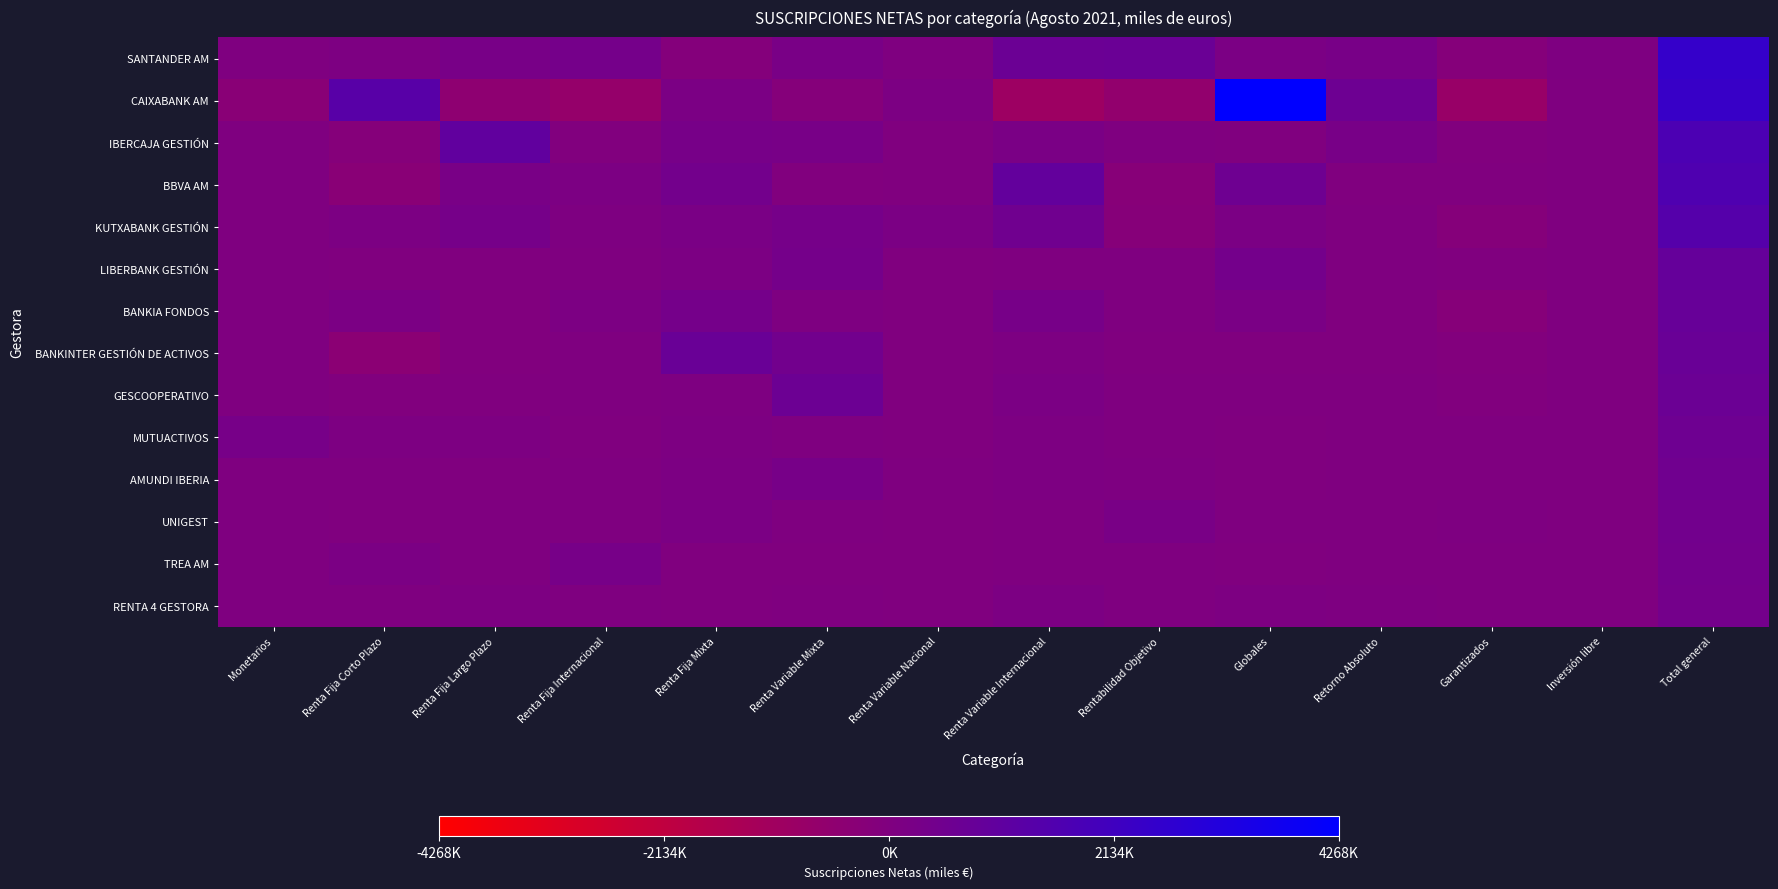

What is the spread (max minus min) of values at Total general?

2081152